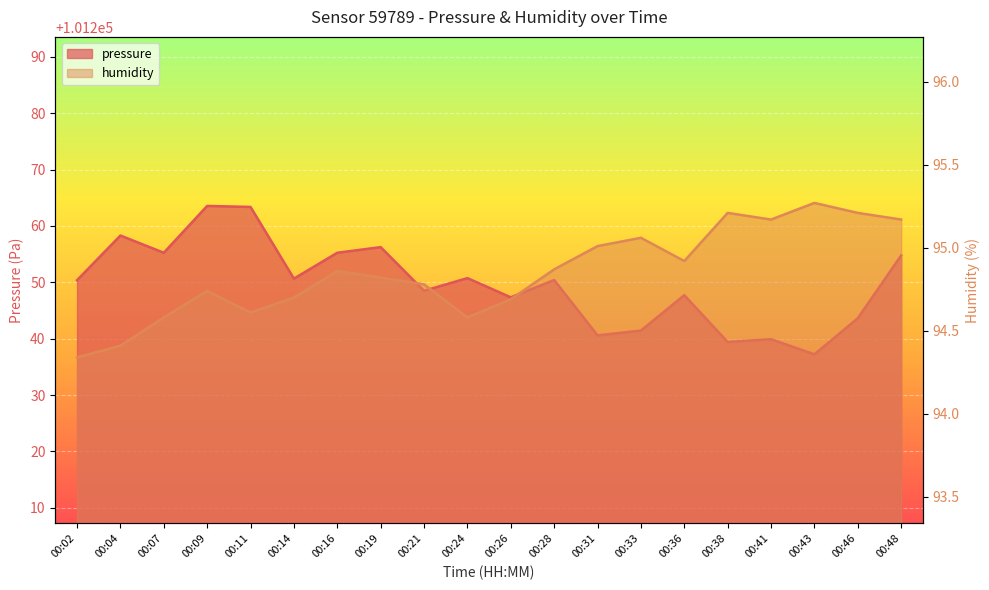

Which series has the largest range (max minus min)?

pressure